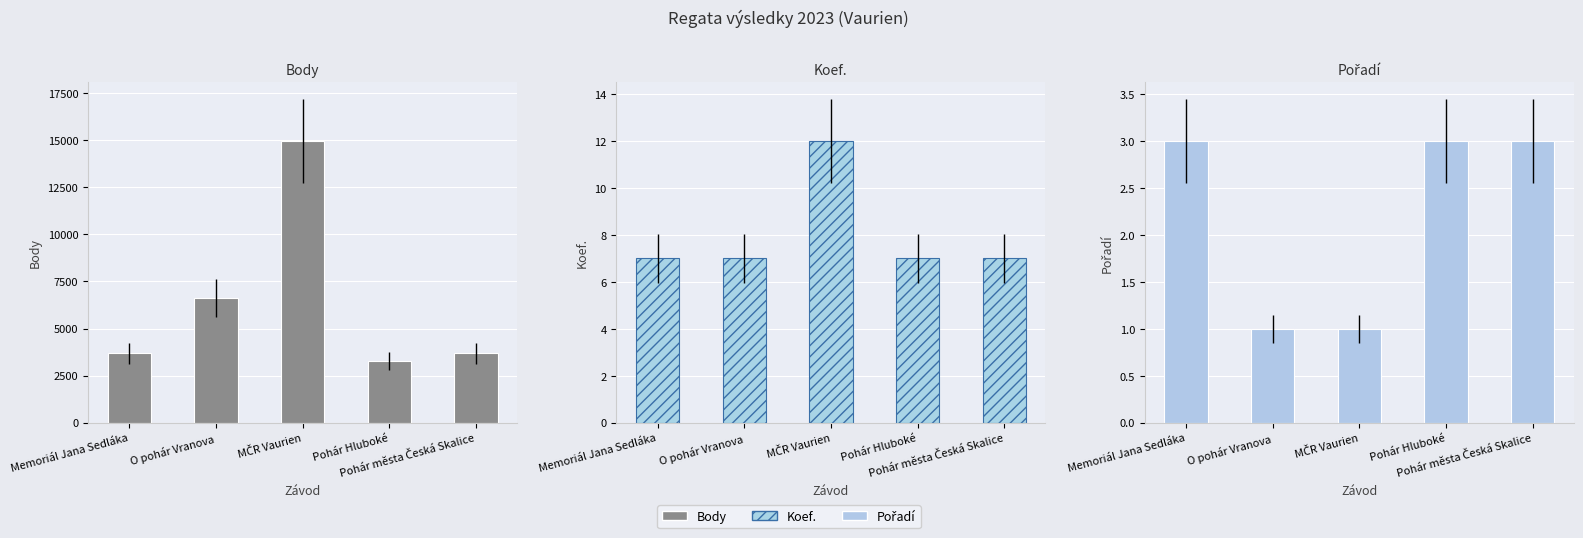

Count the Koef. values in the range 7 to 8.

4